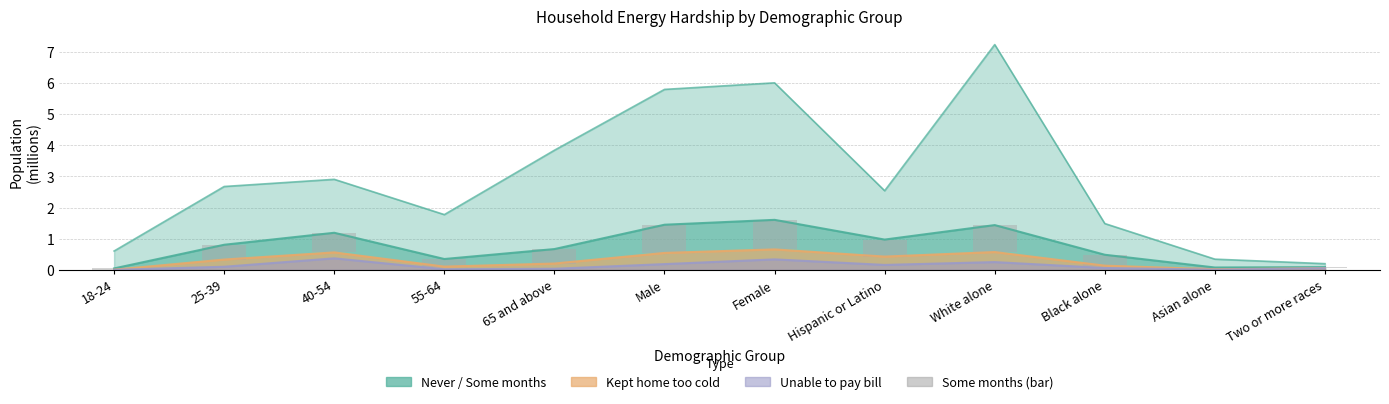

What is the label of the 9th bar from the right?

55-64